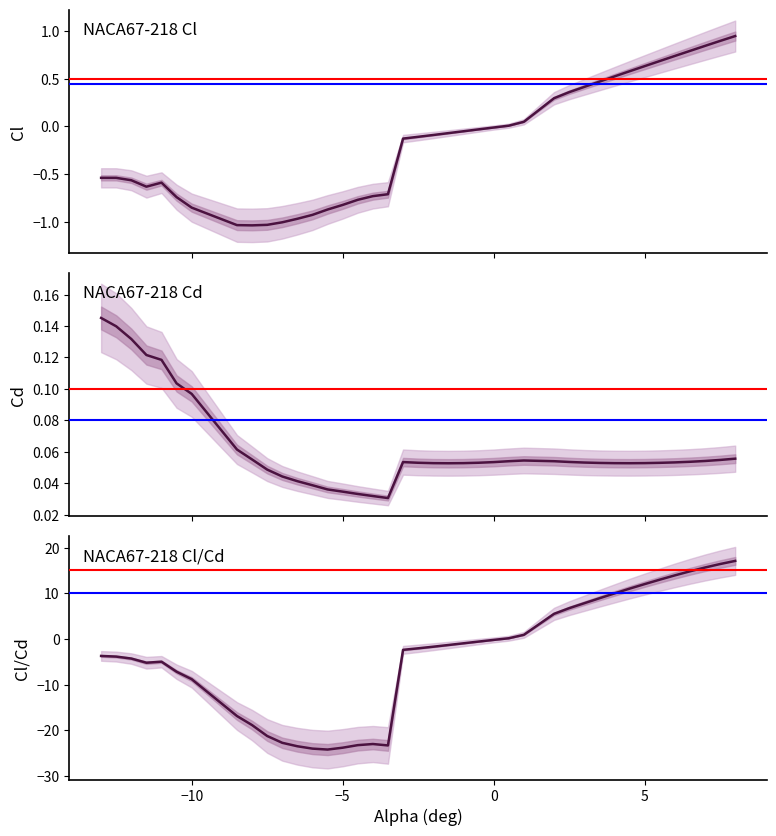

Is it true that Cl equals -1.3 at 6?

False